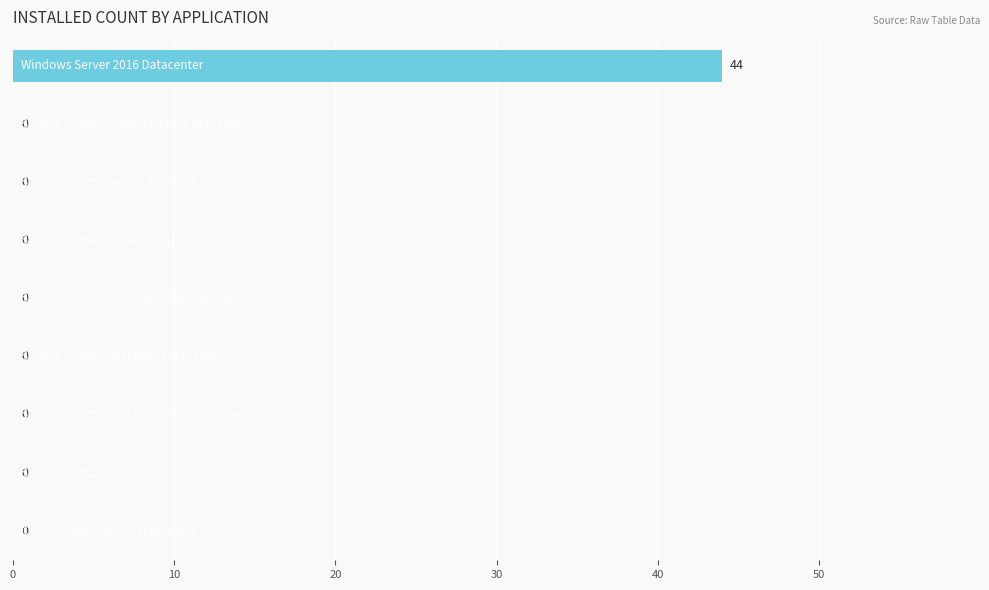

Count the number of categories in the chart.

9